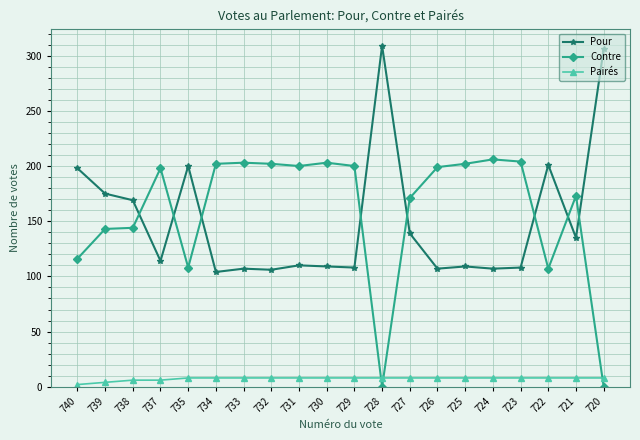

List the series in order of their peak value, lowest first.

Pairés, Contre, Pour